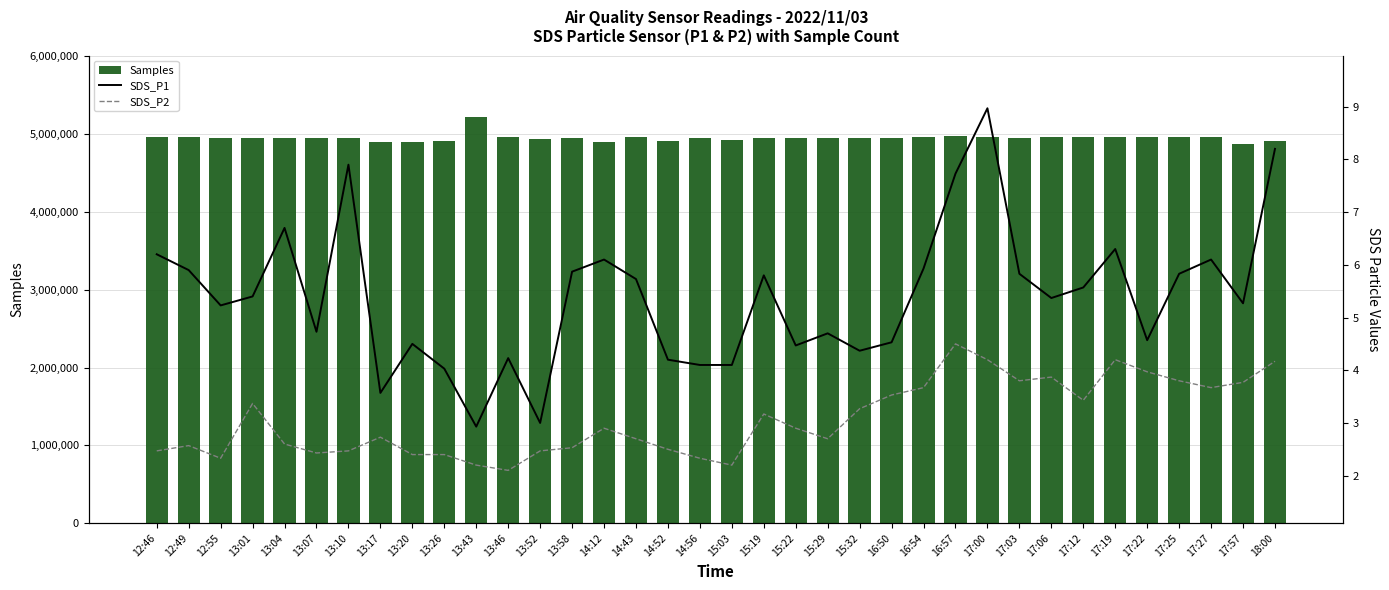

Reading left to right, extract all data points from this chart.

Samples: 12:46=4969487.0	12:49=4969140.0	12:55=4951293.0	13:01=4948291.0	13:04=4956235.0	13:07=4956259.0	13:10=4950861.0	13:17=4898939.0	13:20=4900711.0	13:26=4909684.0	13:43=5226109.0	13:46=4968167.0	13:52=4934703.0	13:58=4951314.0	14:12=4902075.0	14:43=4963142.0	14:52=4913177.0	14:56=4948002.0	15:03=4923885.0	15:19=4951474.0	15:22=4950876.0	15:29=4949351.0	15:32=4956297.0	16:50=4948322.0	16:54=4969295.0	16:57=4970439.0	17:00=4965853.0	17:03=4955199.0	17:06=4958526.0	17:12=4958674.0	17:19=4958349.0	17:22=4956873.0	17:25=4965104.0	17:27=4967738.0	17:57=4868304.0	18:00=4906798.0
SDS_P1: 12:46=6.2	12:49=5.9	12:55=5.2	13:01=5.4	13:04=6.7	13:07=4.7	13:10=7.9	13:17=3.6	13:20=4.5	13:26=4.0	13:43=2.9	13:46=4.2	13:52=3.0	13:58=5.9	14:12=6.1	14:43=5.7	14:52=4.2	14:56=4.1	15:03=4.1	15:19=5.8	15:22=4.5	15:29=4.7	15:32=4.4	16:50=4.5	16:54=5.9	16:57=7.7	17:00=9.0	17:03=5.8	17:06=5.4	17:12=5.6	17:19=6.3	17:22=4.6	17:25=5.8	17:27=6.1	17:57=5.3	18:00=8.2
SDS_P2: 12:46=2.5	12:49=2.6	12:55=2.3	13:01=3.4	13:04=2.6	13:07=2.4	13:10=2.5	13:17=2.7	13:20=2.4	13:26=2.4	13:43=2.2	13:46=2.1	13:52=2.5	13:58=2.5	14:12=2.9	14:43=2.7	14:52=2.5	14:56=2.3	15:03=2.2	15:19=3.2	15:22=2.9	15:29=2.7	15:32=3.3	16:50=3.5	16:54=3.7	16:57=4.5	17:00=4.2	17:03=3.8	17:06=3.9	17:12=3.4	17:19=4.2	17:22=4.0	17:25=3.8	17:27=3.7	17:57=3.8	18:00=4.2